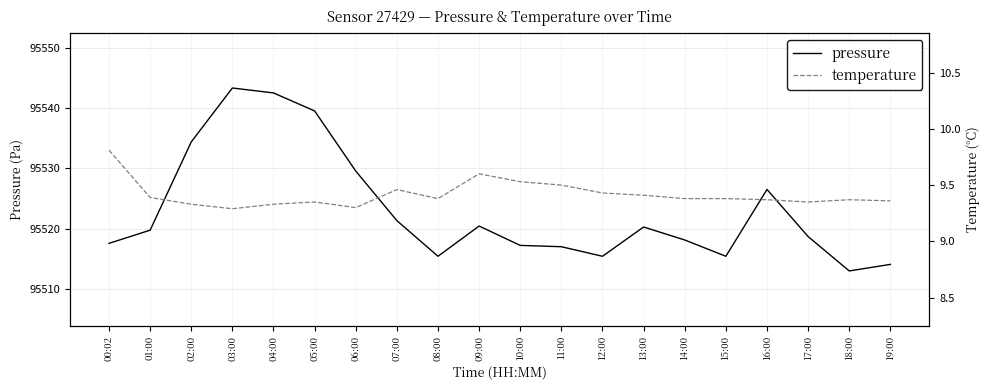

How many interior local valleys does the temperature series have?

4